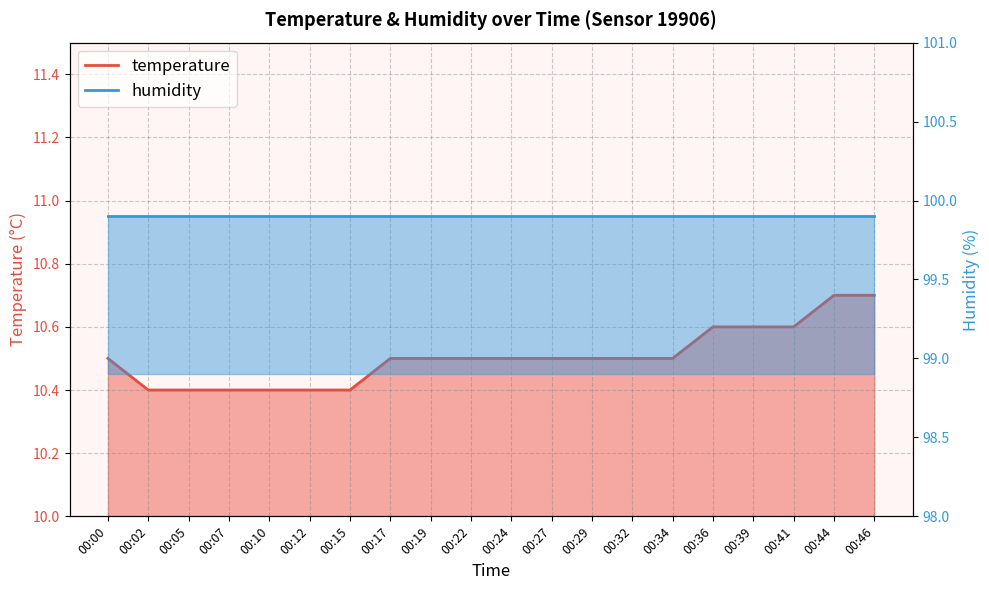

What is the sum of the values at 00:19 and 00:17?

21.0